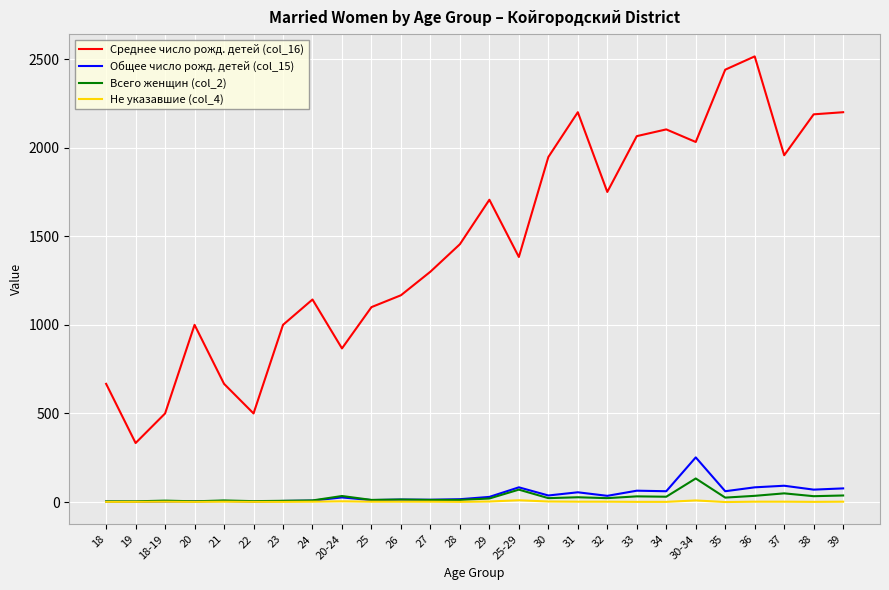

True or false: Не указавшие (col_4) has more than 0 interior local peaks.

True